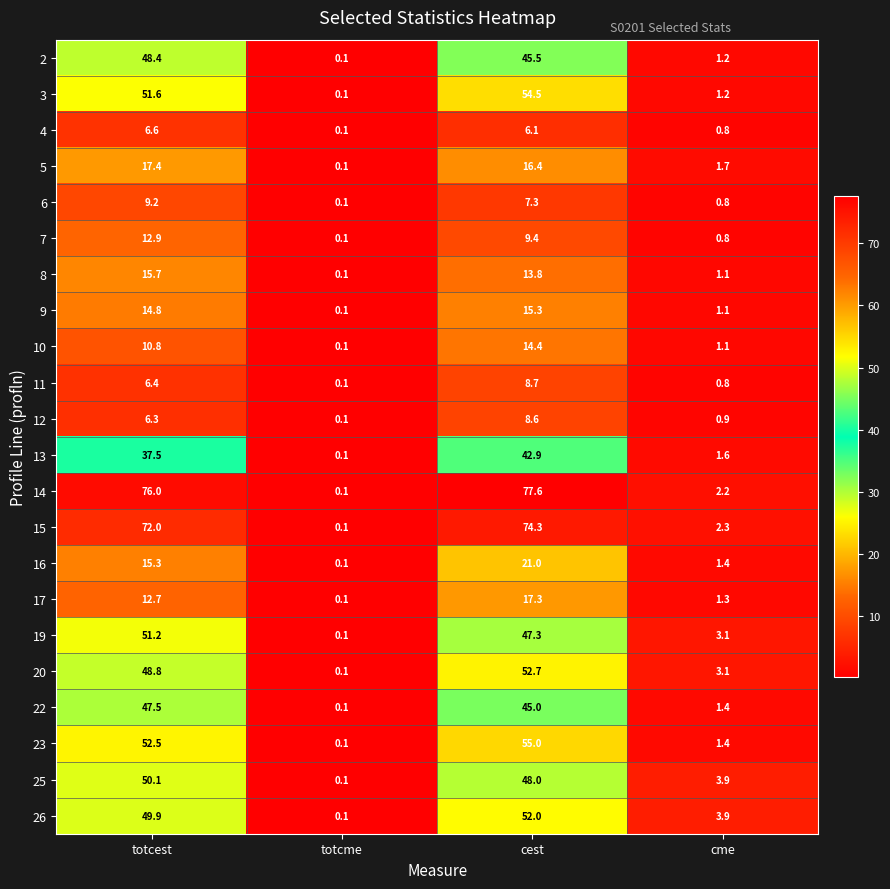

At which label is 23 closest to 27?

totcest